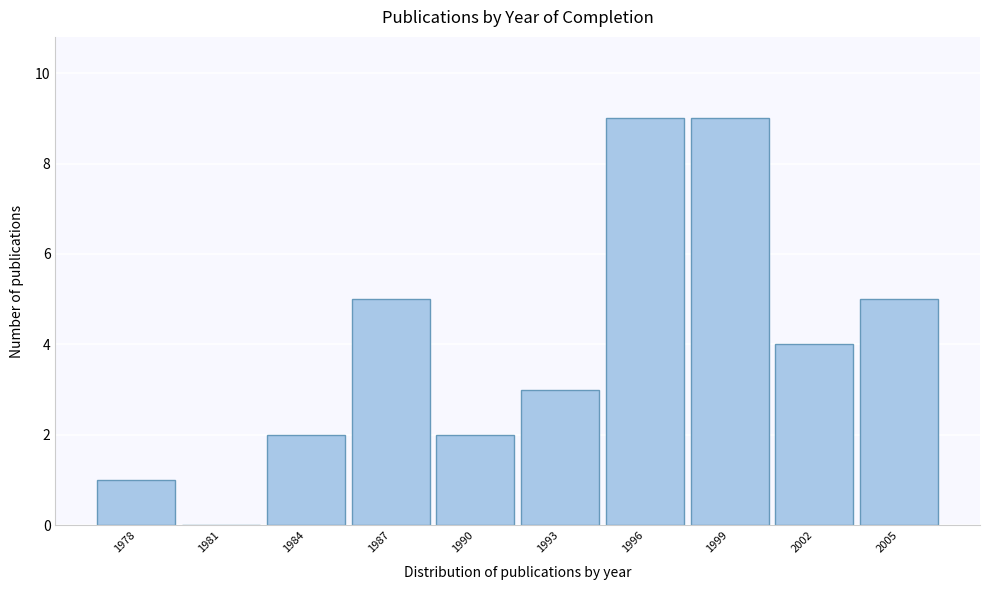

Reading left to right, transcribe all the data shown in this chart.

1978=1	1981=0	1984=2	1987=5	1990=2	1993=3	1996=9	1999=9	2002=4	2005=5